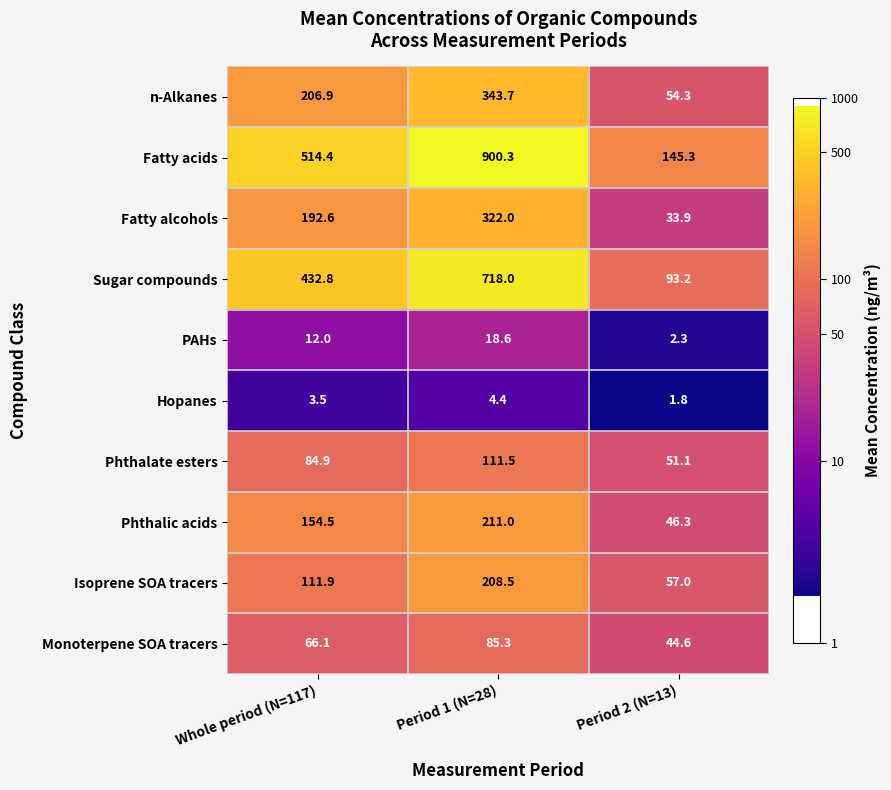

What is the sum of all Isoprene SOA tracers values?

377.4